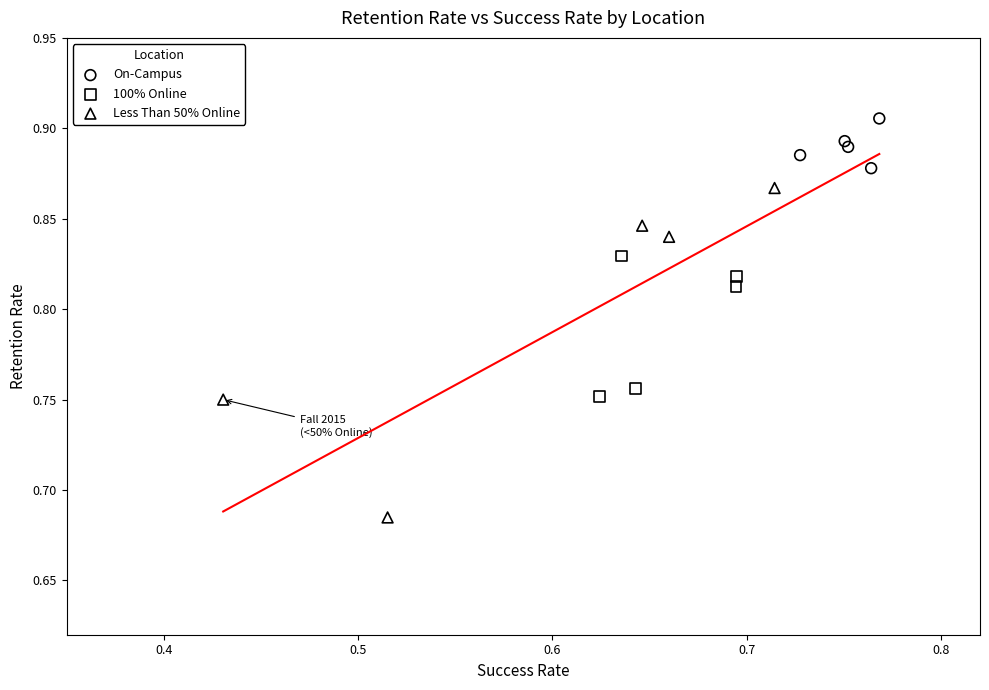

Which series has the largest Y range (max minus min)?

Less Than 50% Online